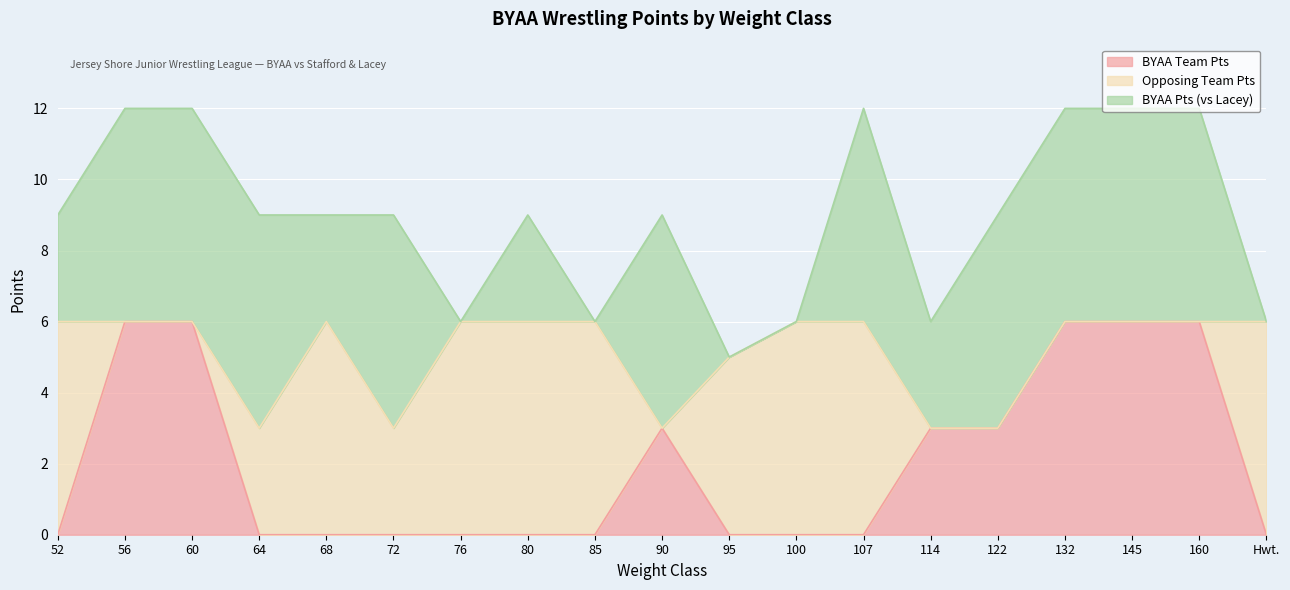

How many interior local peaks does the BYAA Team Pts series have?

1